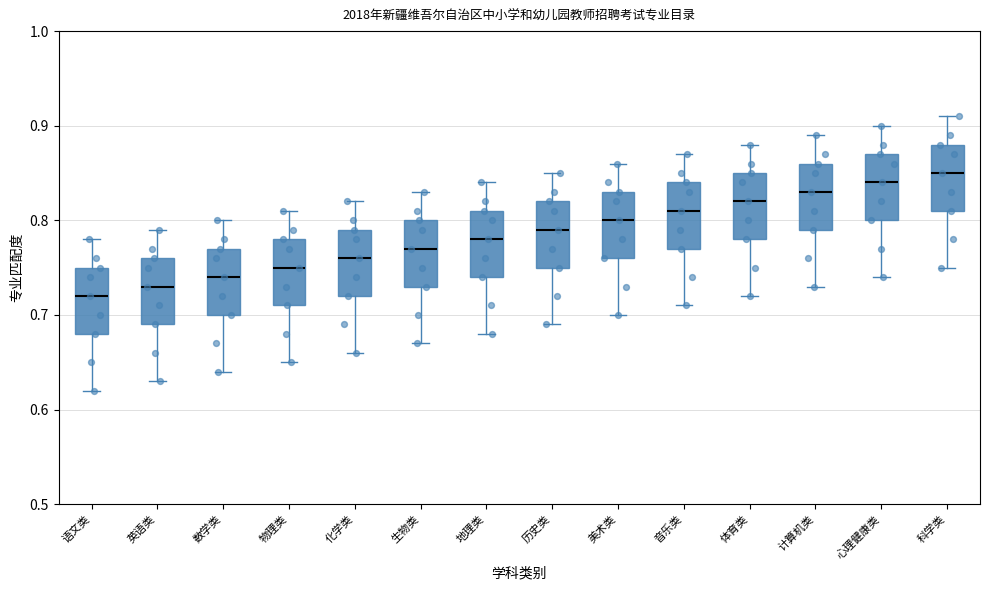

Which box's median line is the highest?

科学类